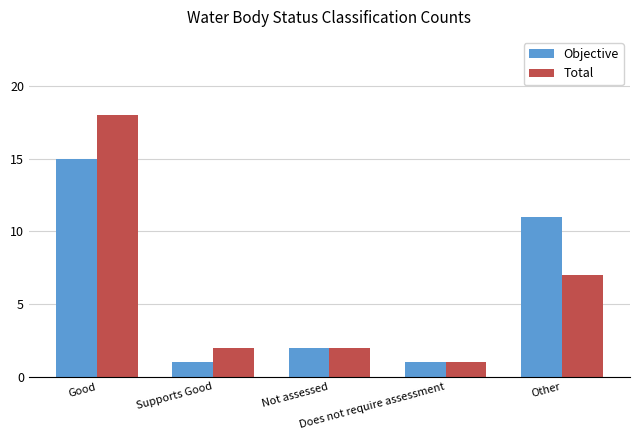

The Objective series shows 2 at Not assessed. True or false?

True